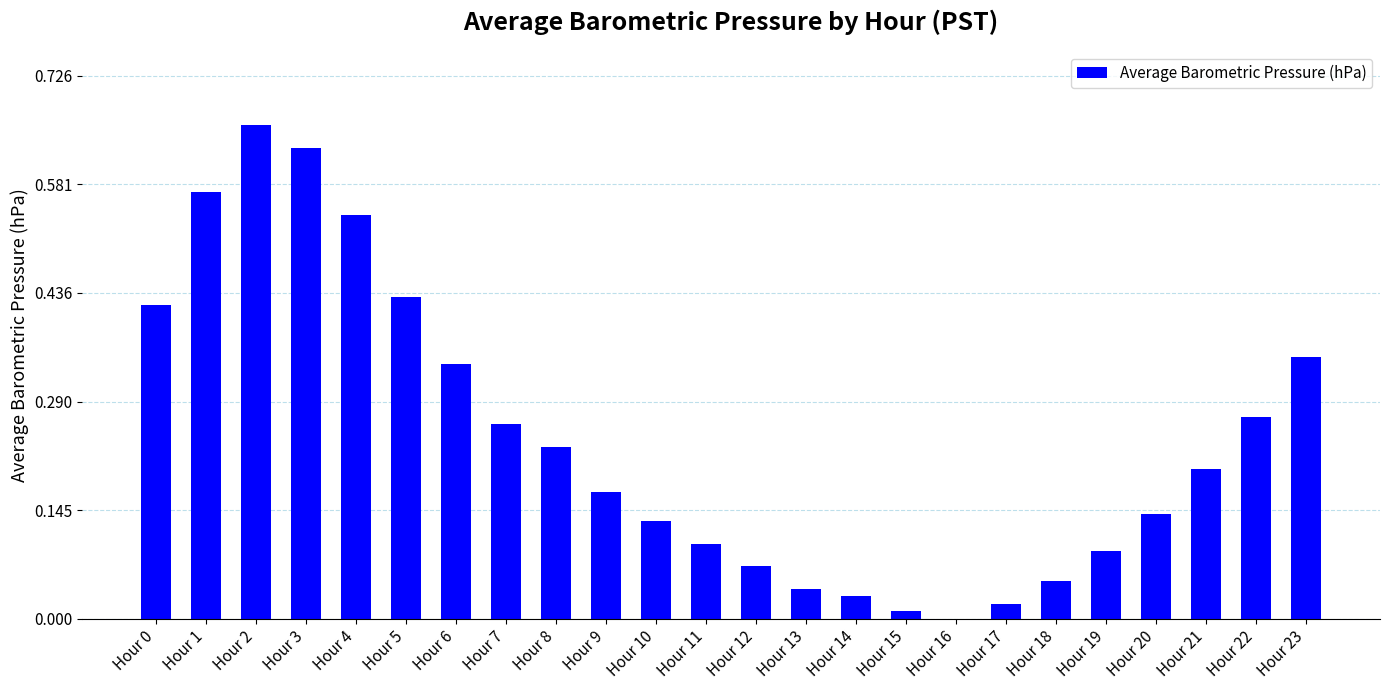

True or false: the data shows 0.3 at Hour 21.

False